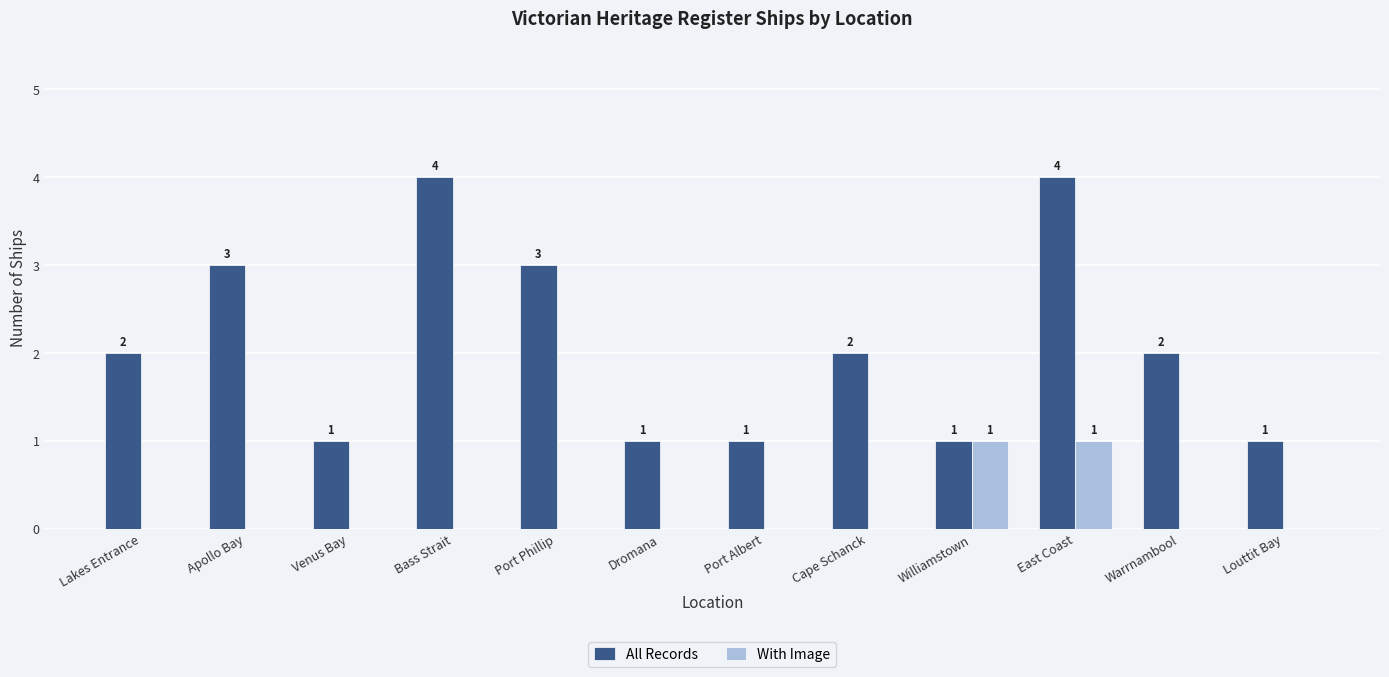

How many groups of bars are there?

12